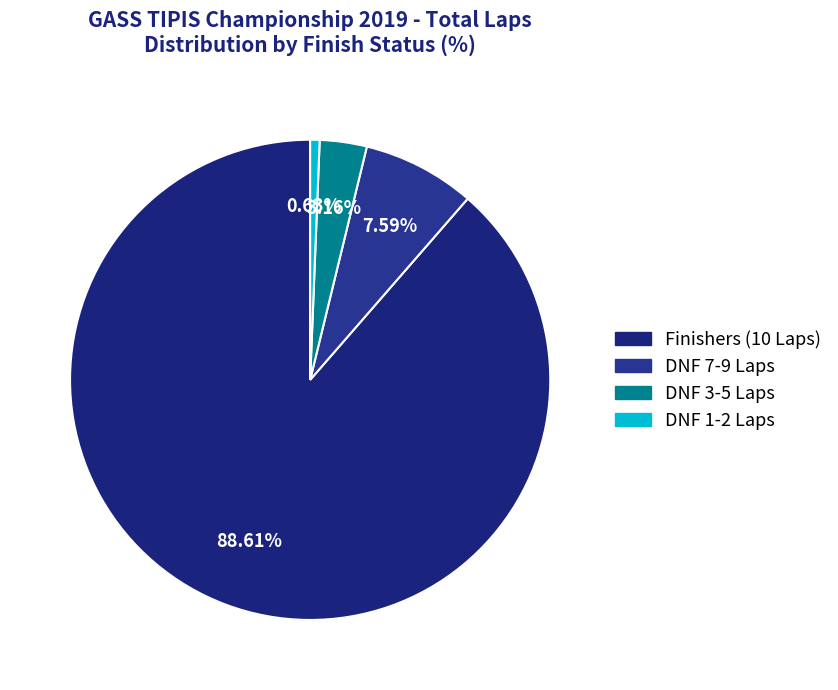

Count the number of slices in the pie.

4